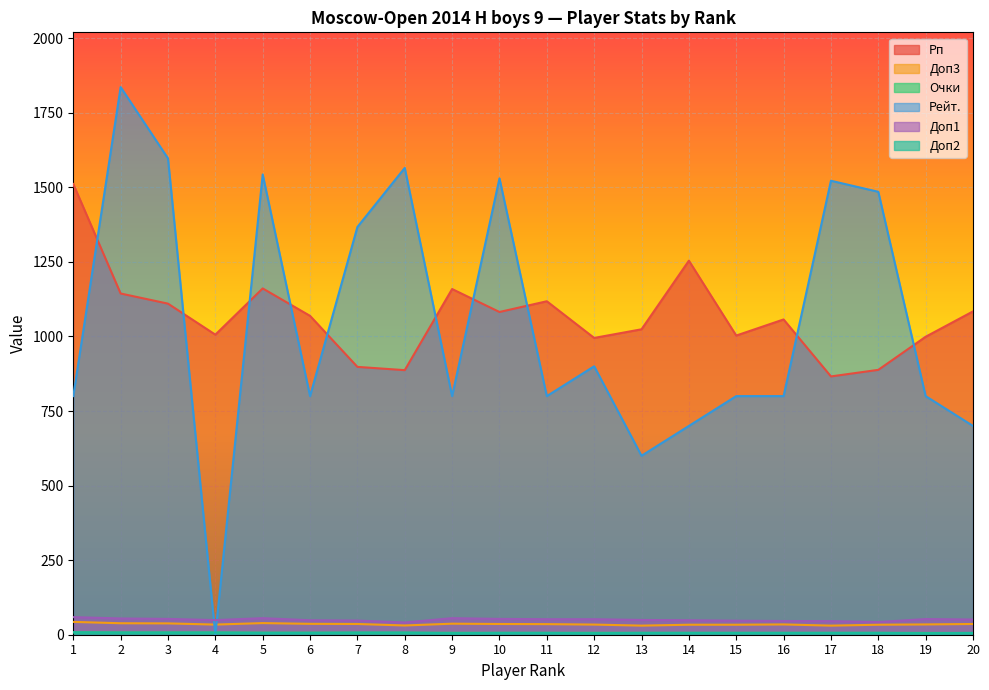

The Рейт. series shows 2214.1 at 5. True or false?

False